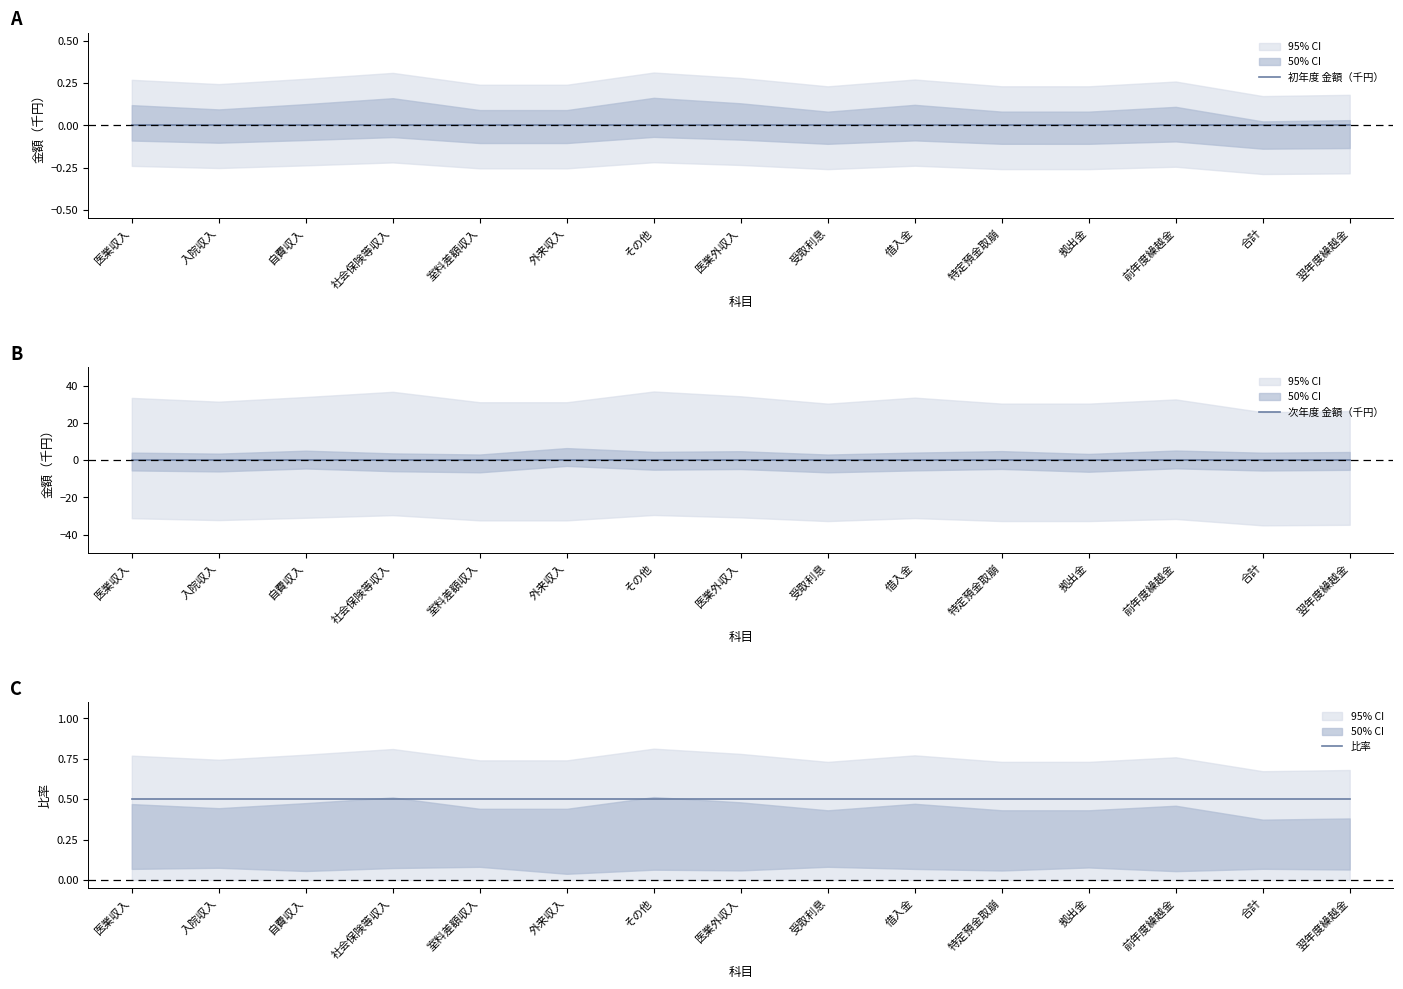

Reading left to right, what are all the values shown in this chart?

初年度 金額（千円）: 医業収入=0.0	入院収入=0.0	自費収入=0.0	社会保険等収入=0.0	室料差額収入=0.0	外来収入=0.0	その他=0.0	医業外収入=0.0	受取利息=0.0	借入金=0.0	特定預金取崩=0.0	拠出金=0.0	前年度繰越金=0.0	合計=0.0	翌年度繰越金=0.0
次年度 金額（千円）: 医業収入=0.0	入院収入=0.0	自費収入=0.0	社会保険等収入=0.0	室料差額収入=0.0	外来収入=0.0	その他=0.0	医業外収入=0.0	受取利息=0.0	借入金=0.0	特定預金取崩=0.0	拠出金=0.0	前年度繰越金=0.0	合計=0.0	翌年度繰越金=0.0
比率: 医業収入=0.5	入院収入=0.5	自費収入=0.5	社会保険等収入=0.5	室料差額収入=0.5	外来収入=0.5	その他=0.5	医業外収入=0.5	受取利息=0.5	借入金=0.5	特定預金取崩=0.5	拠出金=0.5	前年度繰越金=0.5	合計=0.5	翌年度繰越金=0.5